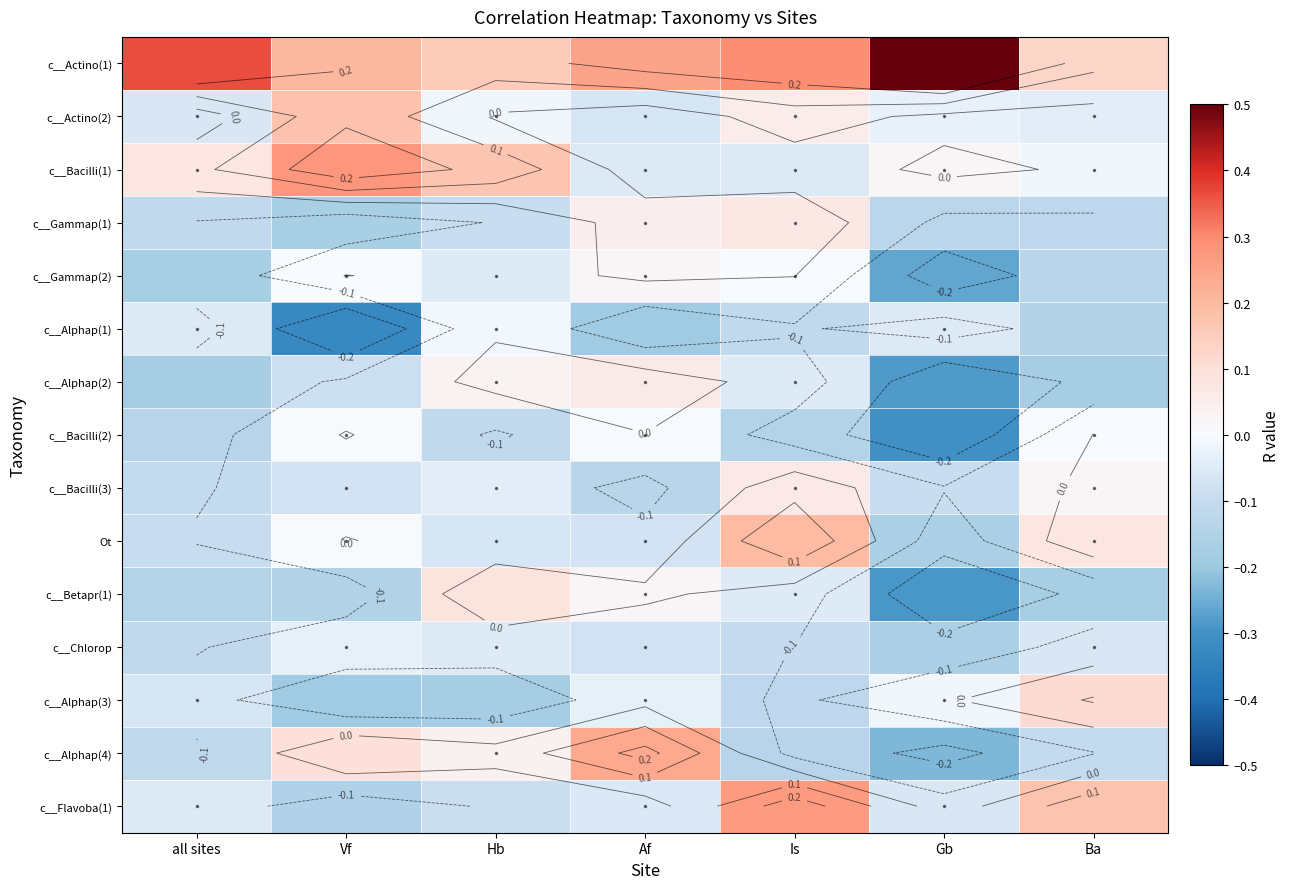

What is the spread (max minus min) of values at Is?

0.4